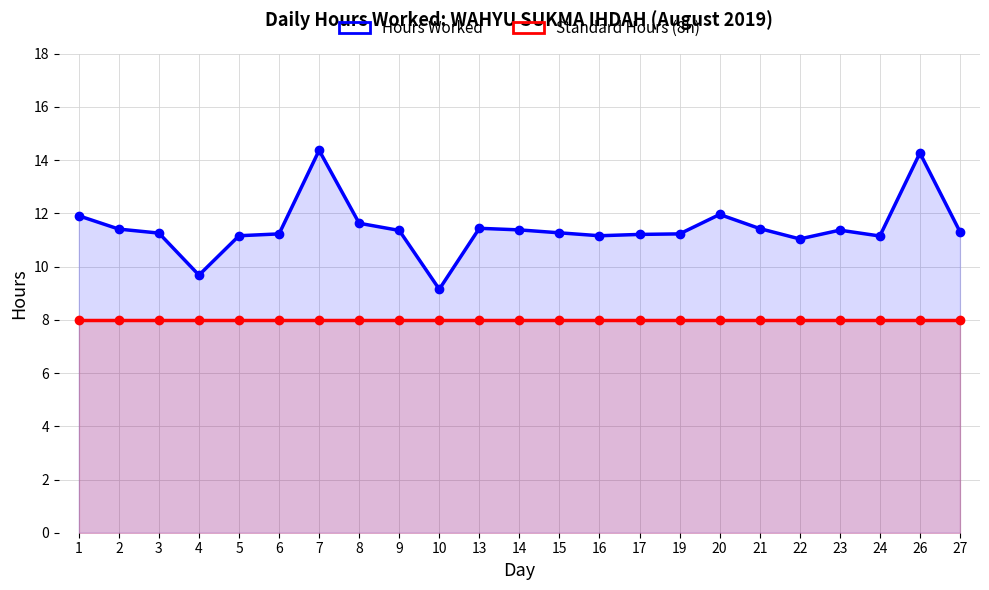

What value does the Standard Hours (8h) series have at 8?

8.0